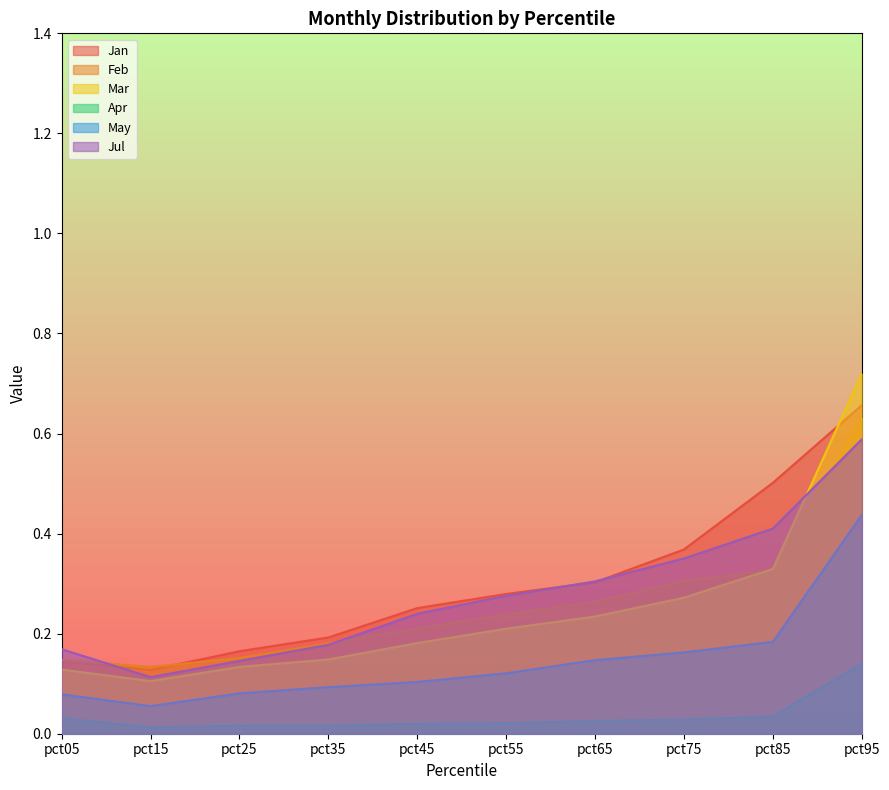

How many intersections are there between Feb and Mar?

1